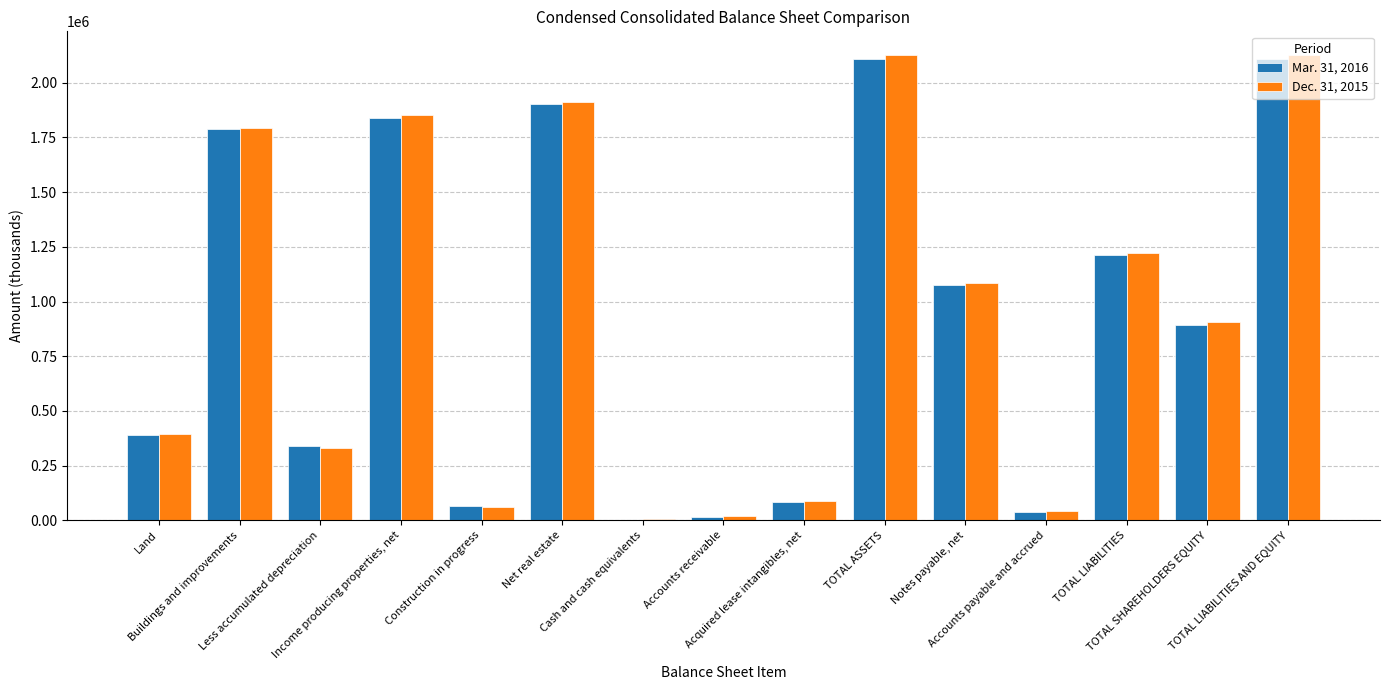

How many groups of bars are there?

15